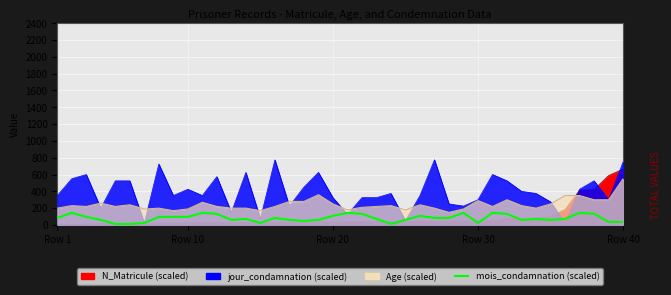

How many distinct data groups are displayed?

1